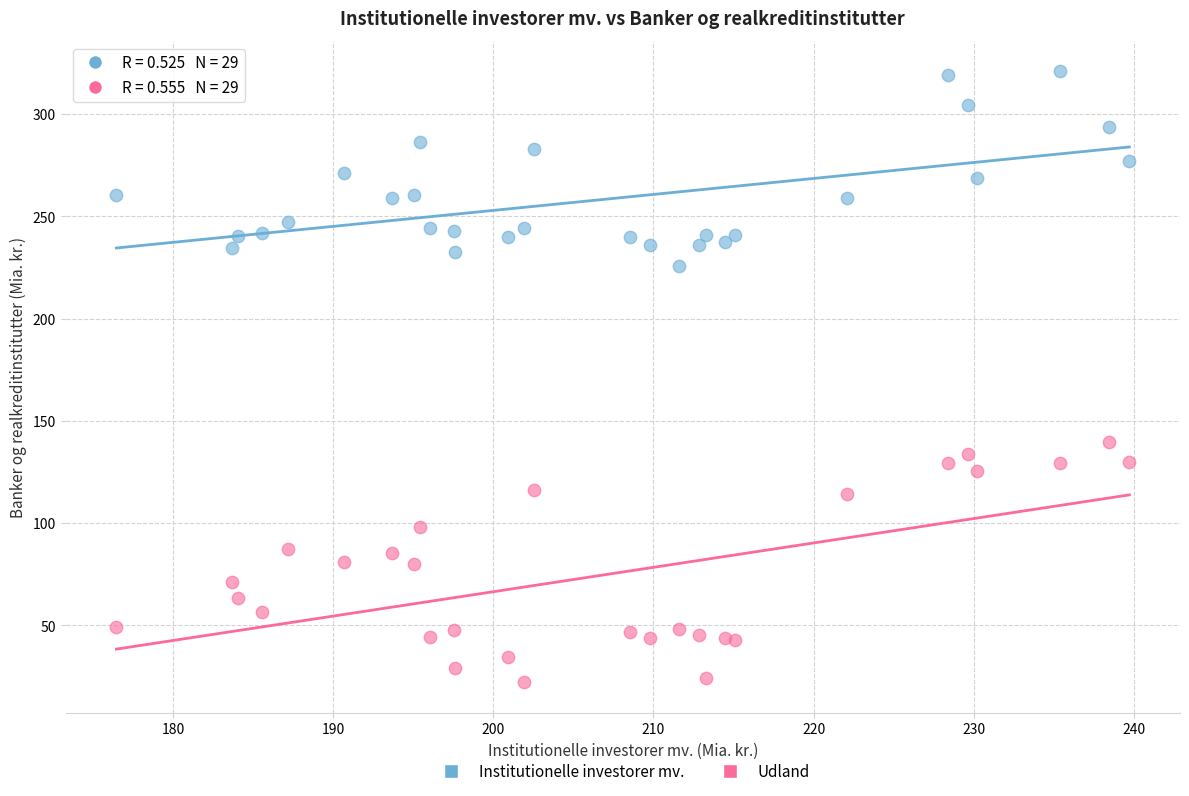

Across all series, what Y value is closest to 171?

139.4